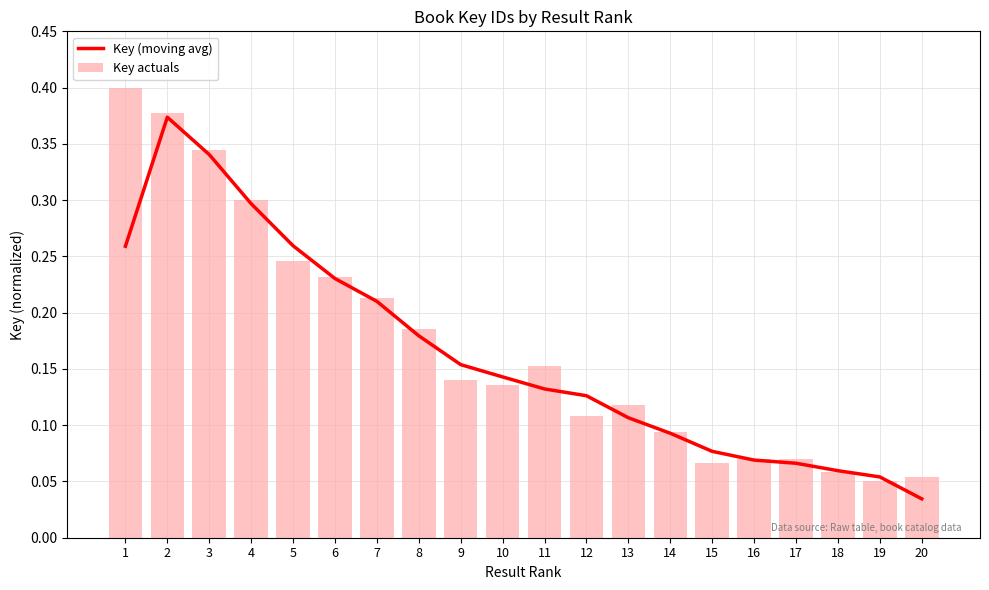

Which series has the largest range (max minus min)?

Key actuals